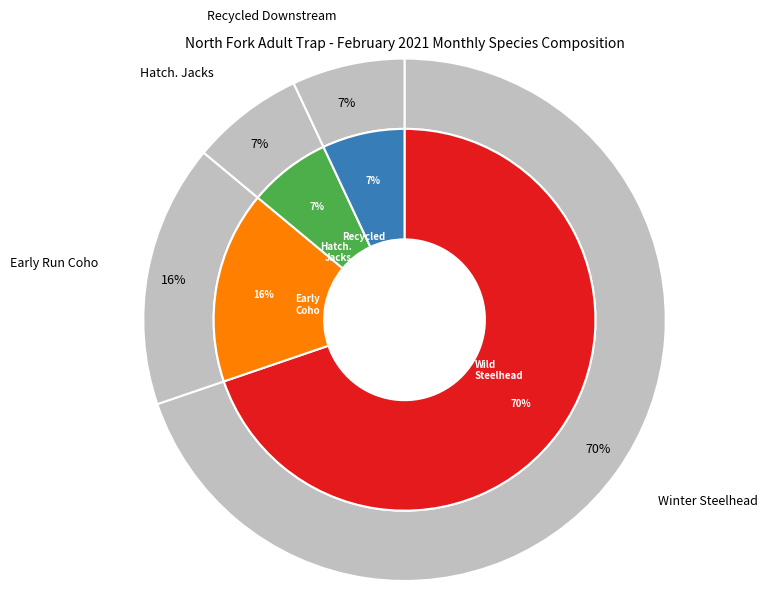

Count the number of slices in the pie.

4